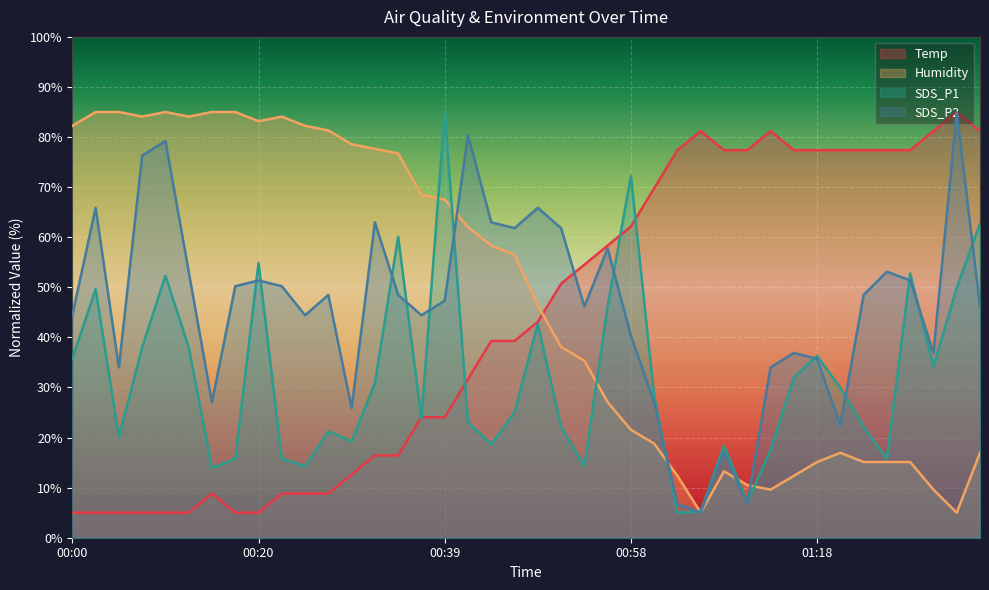

What is the label of the 24th point from the left?

00:56